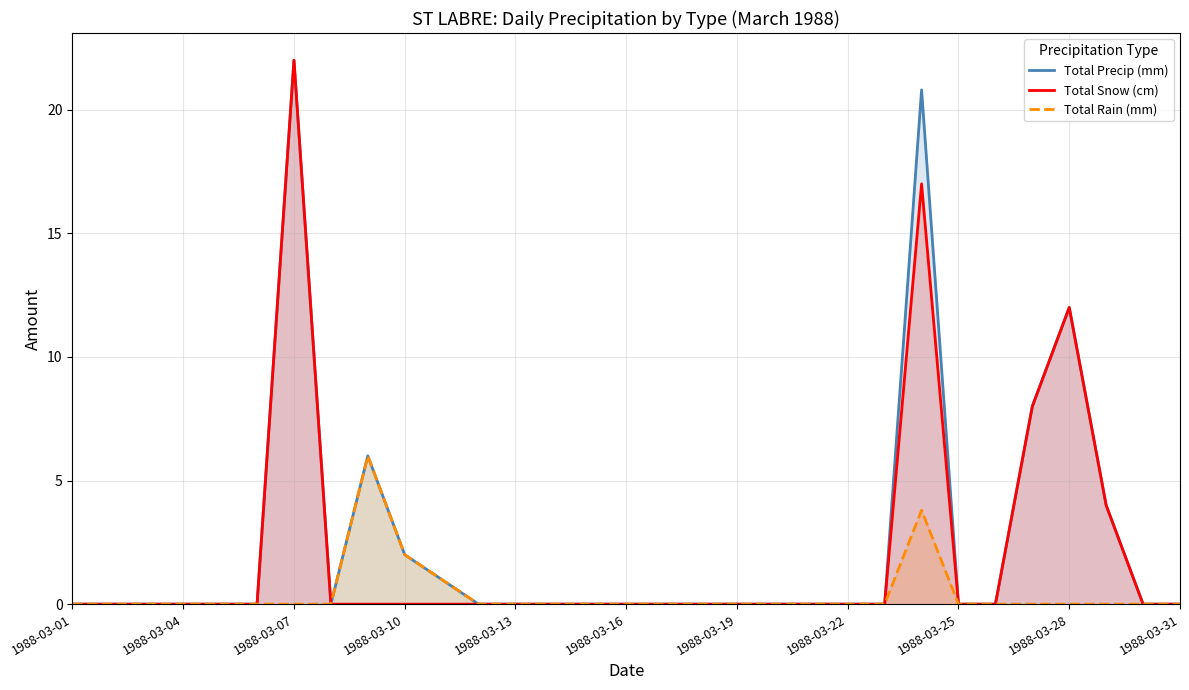

Reading right to left, list all the values displayed in this chart.

Total Precip (mm): 0.0	0.0	4.0	12.0	8.0	0.0	0.0	20.8	0.0	0.0	0.0	0.0	0.0	0.0	0.0	0.0	0.0	0.0	0.0	0.0	1.0	2.0	6.0	0.0	22.0	0.0	0.0	0.0	0.0	0.0	0.0
Total Snow (cm): 0.0	0.0	4.0	12.0	8.0	0.0	0.0	17.0	0.0	0.0	0.0	0.0	0.0	0.0	0.0	0.0	0.0	0.0	0.0	0.0	0.0	0.0	0.0	0.0	22.0	0.0	0.0	0.0	0.0	0.0	0.0
Total Rain (mm): 0.0	0.0	0.0	0.0	0.0	0.0	0.0	3.8	0.0	0.0	0.0	0.0	0.0	0.0	0.0	0.0	0.0	0.0	0.0	0.0	1.0	2.0	6.0	0.0	0.0	0.0	0.0	0.0	0.0	0.0	0.0